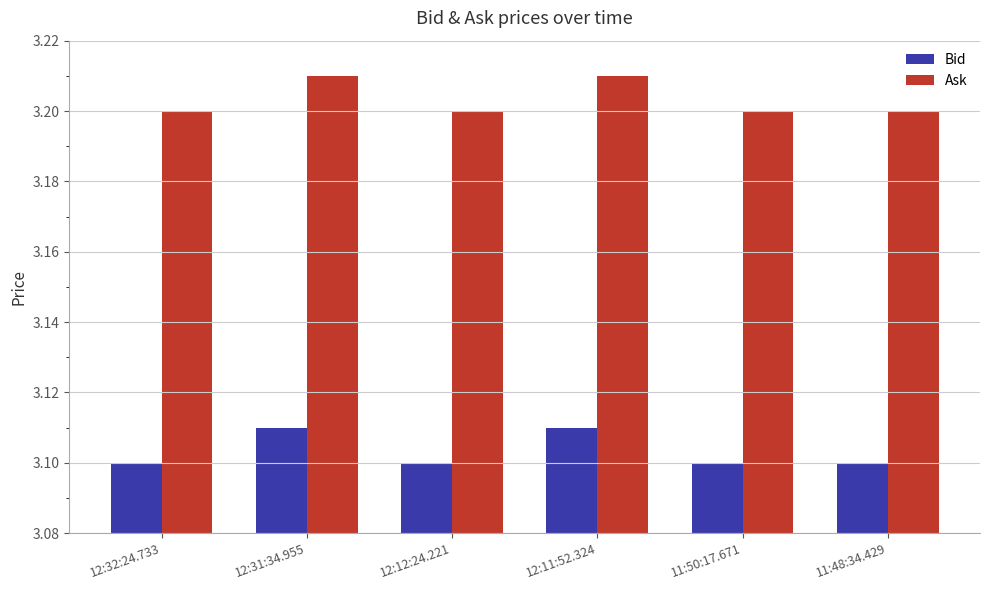

What is the spread (max minus min) of values at 12:32:24.733?

0.1